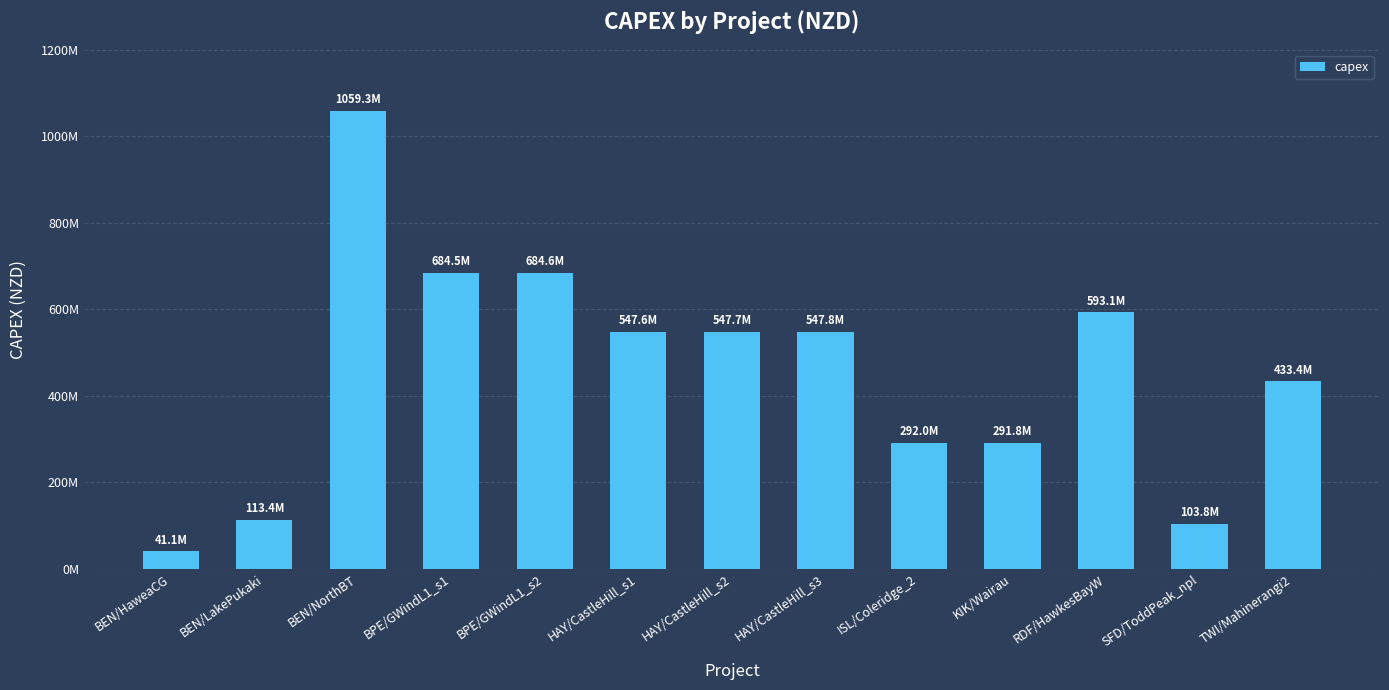

Between KIK/Wairau and SFD/ToddPeak_npl, which is larger?

KIK/Wairau